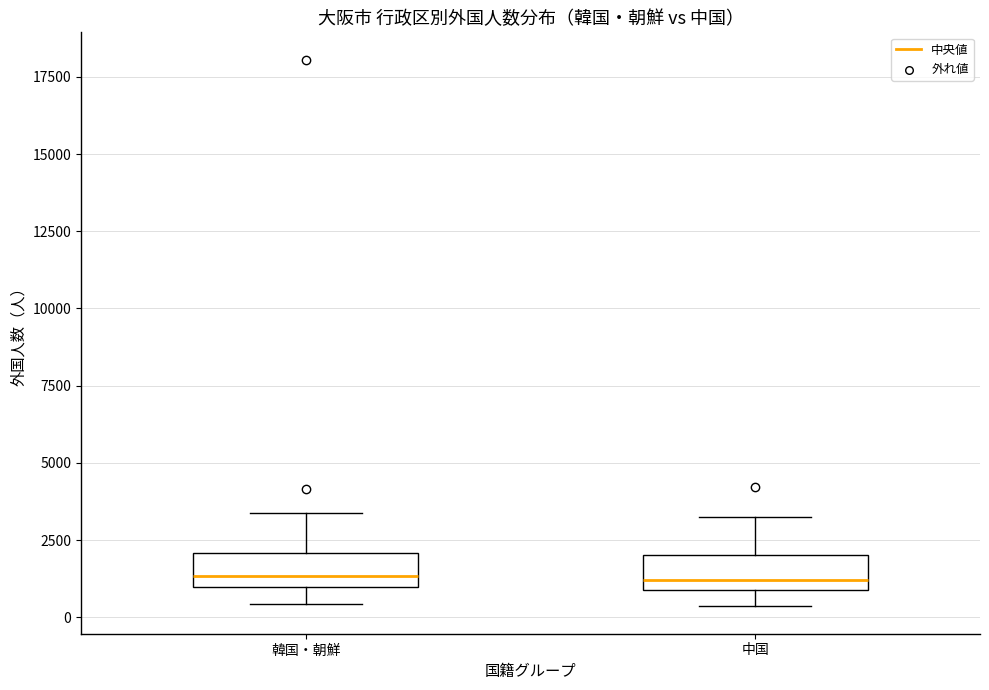

Reading left to right, read every box against the y-axis: the position of its median line, the range the box covers, and the ends of its whiskers. The values are not printed on the chart, so give them approximately, as read against the axis.

韓国・朝鮮: median 1500, box 1000 to 2000, whiskers 500 to 3500
中国: median 1000 (just above the box's lower edge), box 1000 to 2000, whiskers 500 to 3000